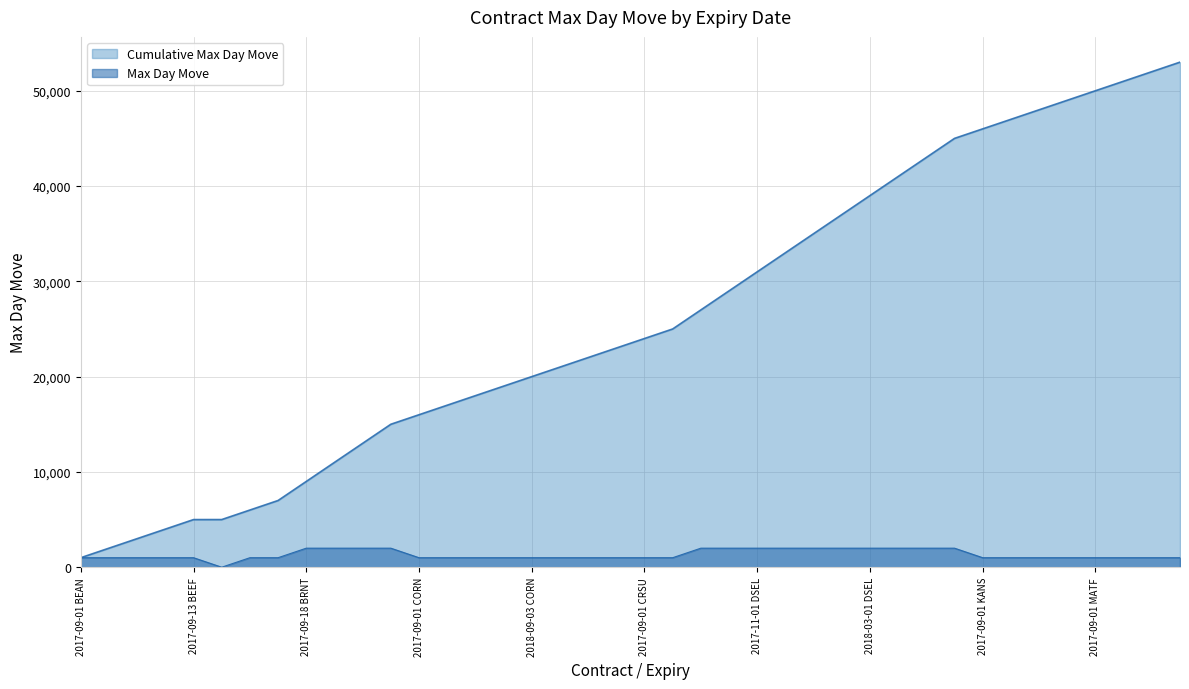

How many values are below 1000?

1